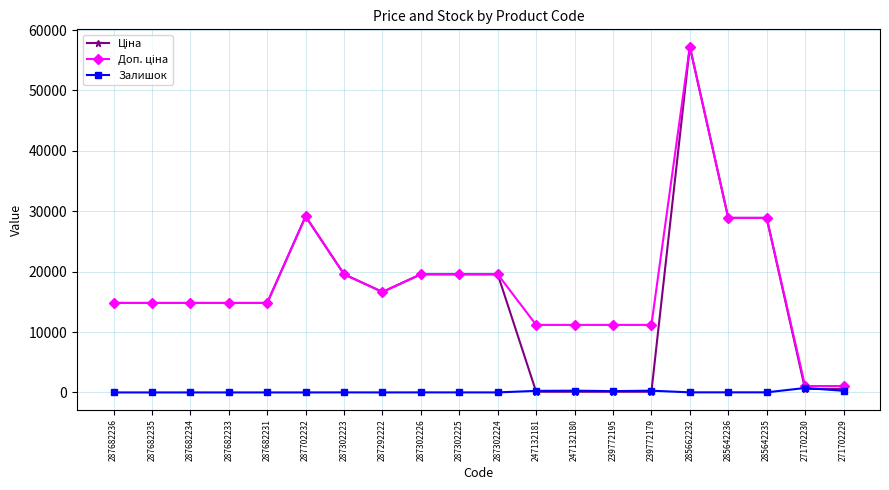

What is the total value across all series at 271702230?

2374.1